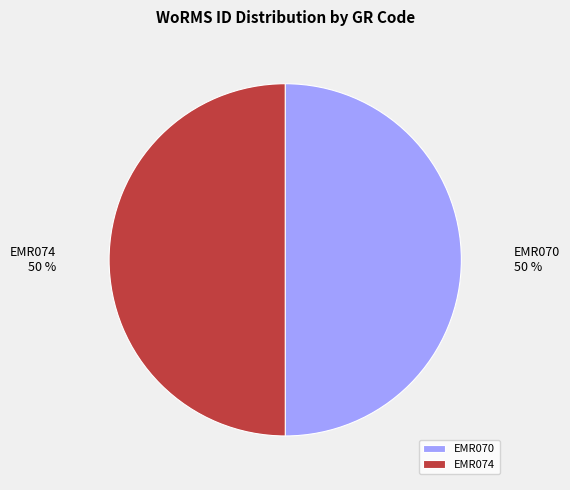

The EMR074 slice represents 50% of the pie. True or false?

True